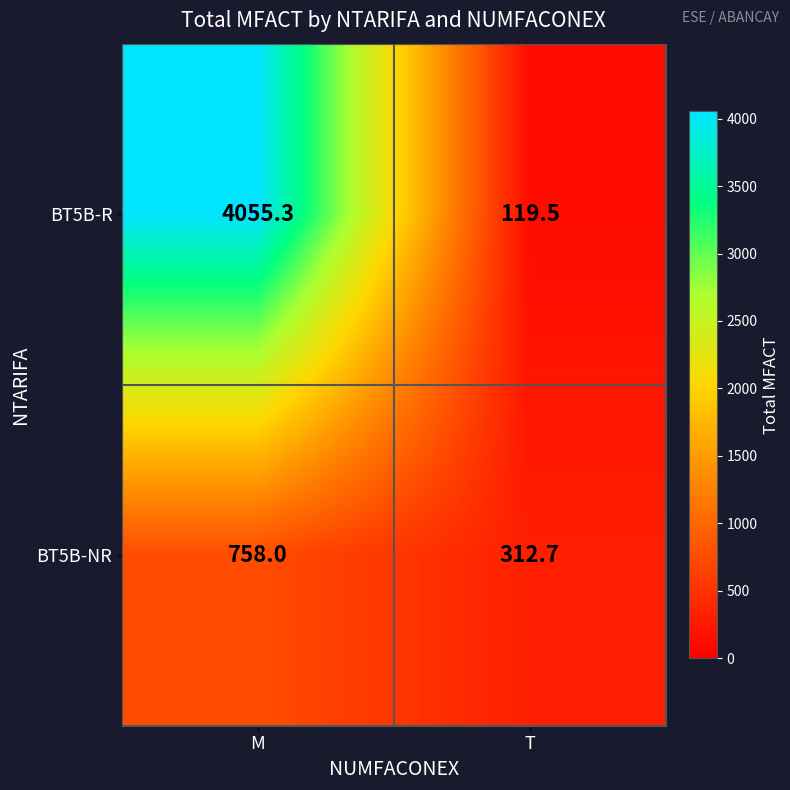

The value of BT5B-R at M is 4055.3. True or false?

True